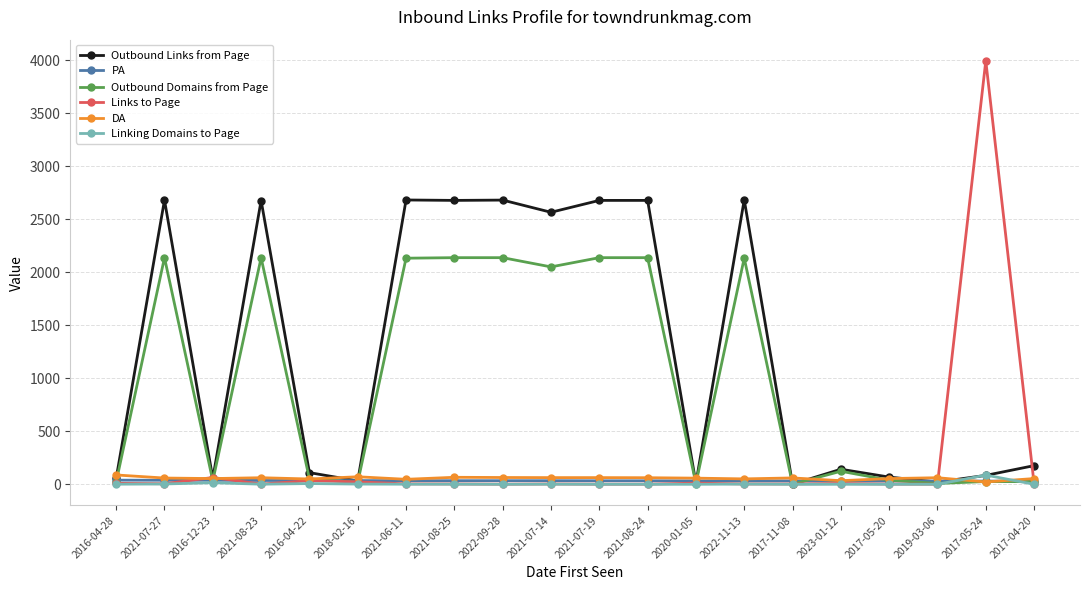

What is the label of the 3rd point from the right?

2019-03-06